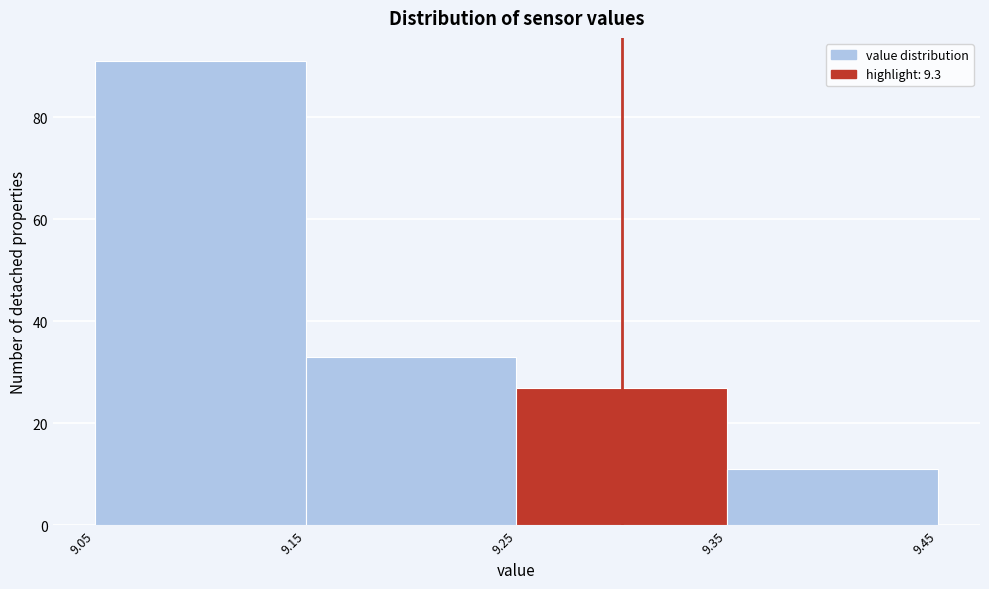

Which range on the x-axis has the tallest bar?

9.05 to 9.15